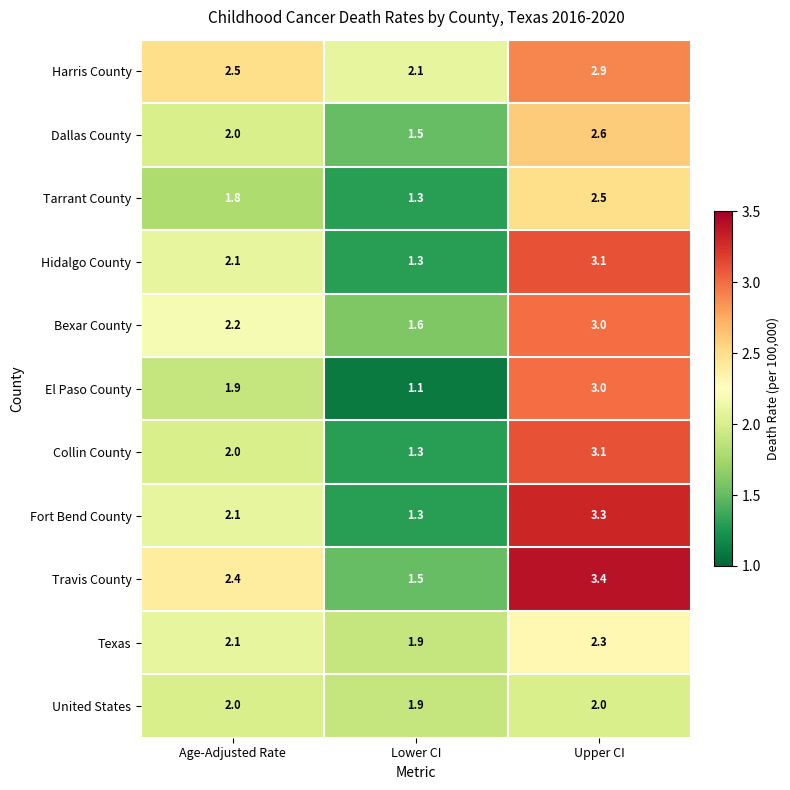

How many data points does each series have?

3